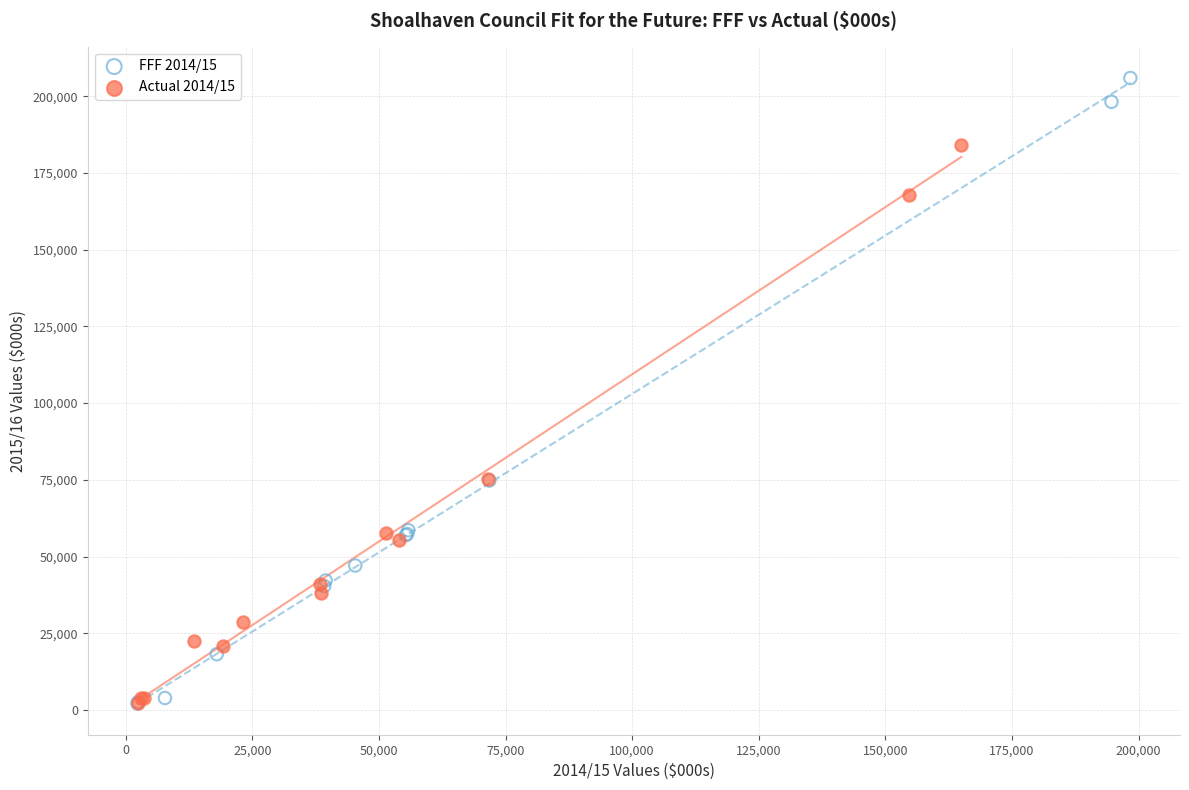

Which series has the largest Y range (max minus min)?

FFF 2014/15